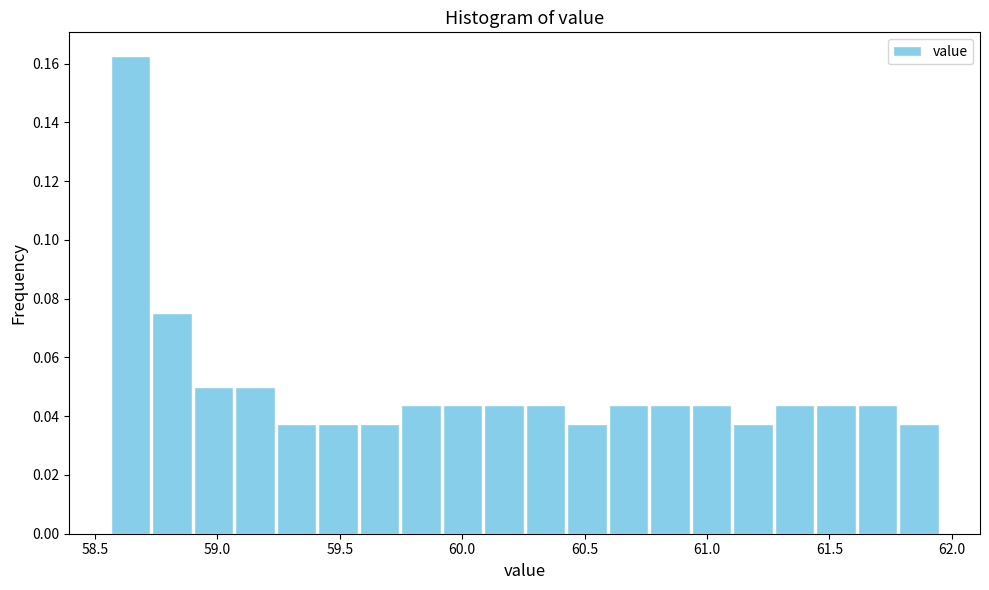

Around what value on the x-axis is the tallest bar? Give the approximate position of its centre, as read against the axis.

58.65